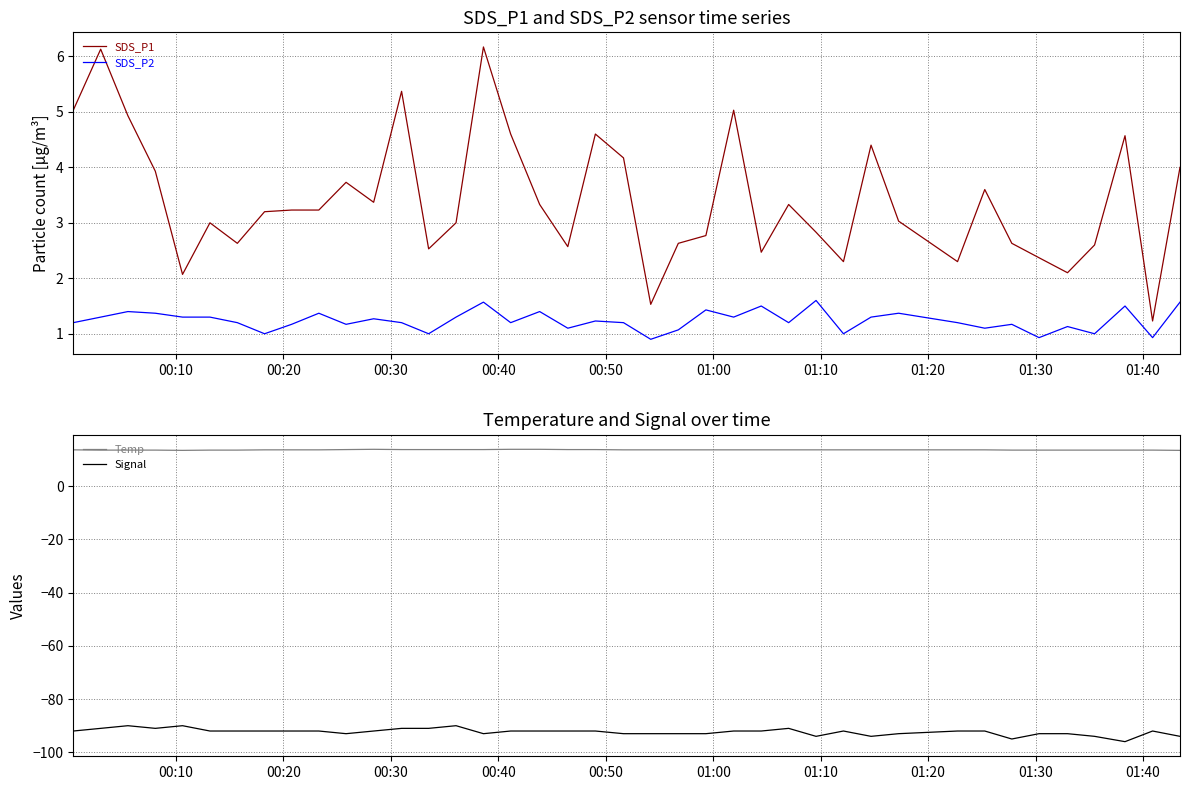

What is the maximum value for SDS_P1?

6.2